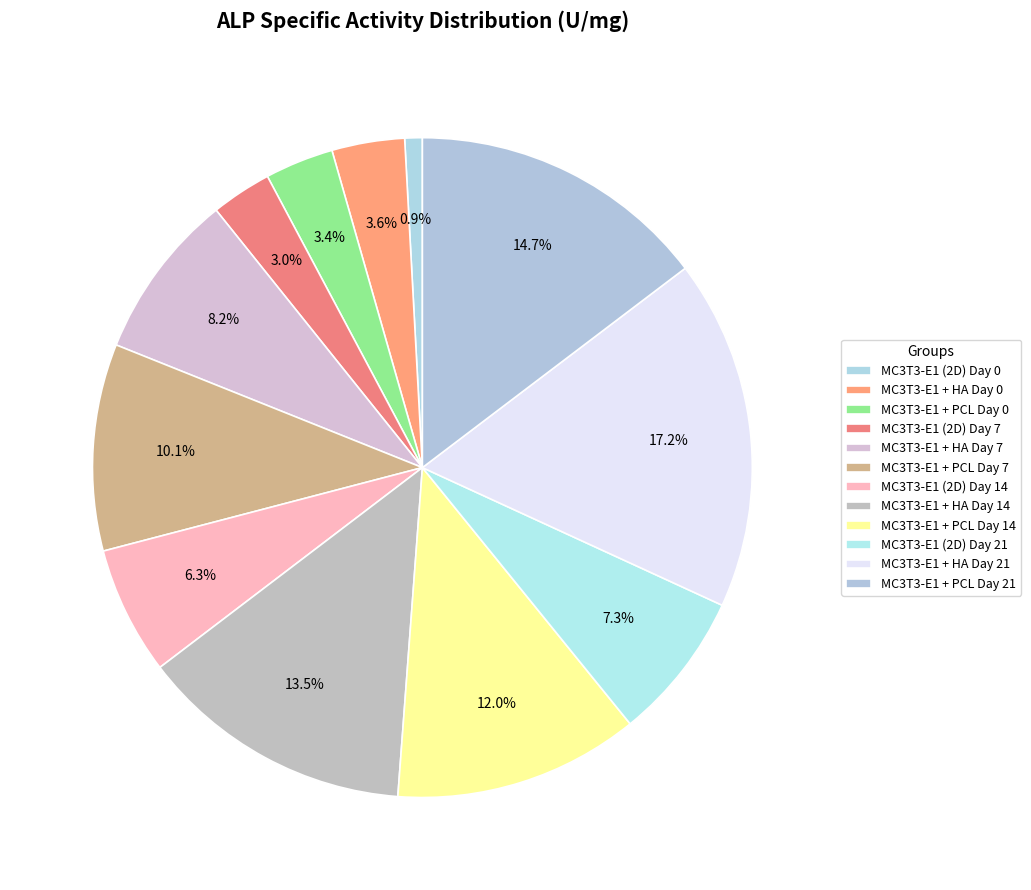

Does MC3T3-E1 + HA Day 0 account for over 50% of the chart?

No